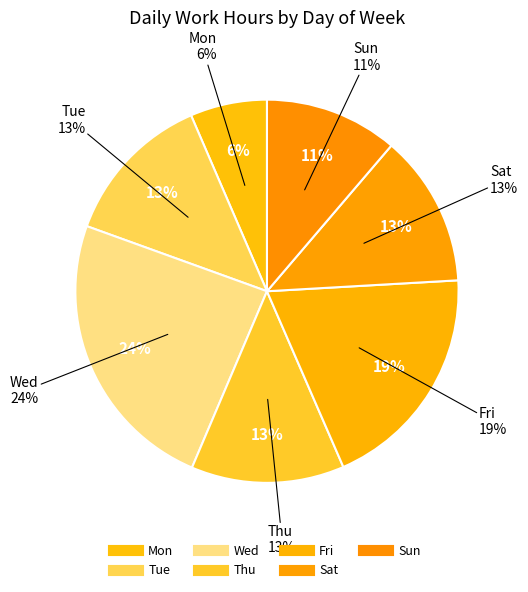

Which slice is the largest?

Wed